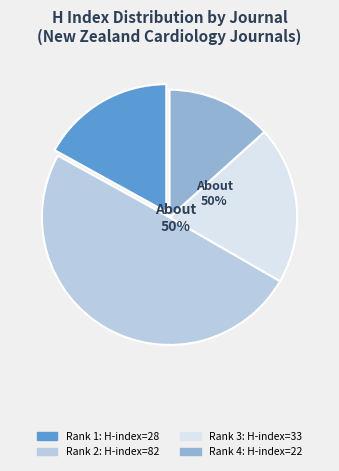

The Vascular Health and Risk Management (Rank 2) slice represents 55% of the pie. True or false?

False